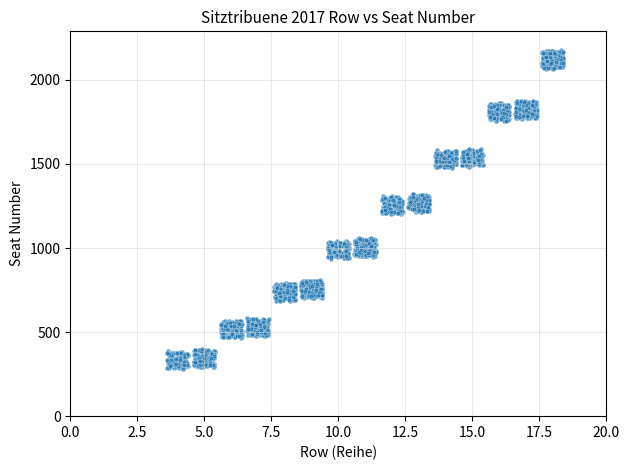

What is the range of Y values (max minus min)?

1900